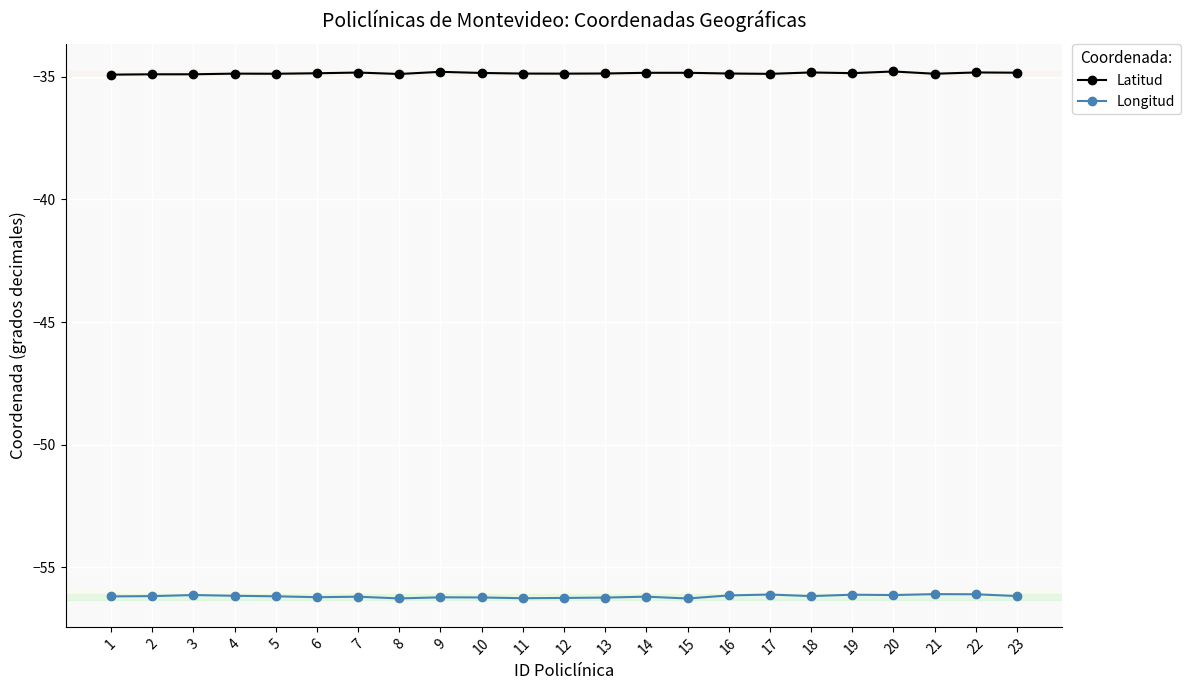

What is the difference between the maximum and minimum values in the Longitud series?

0.2